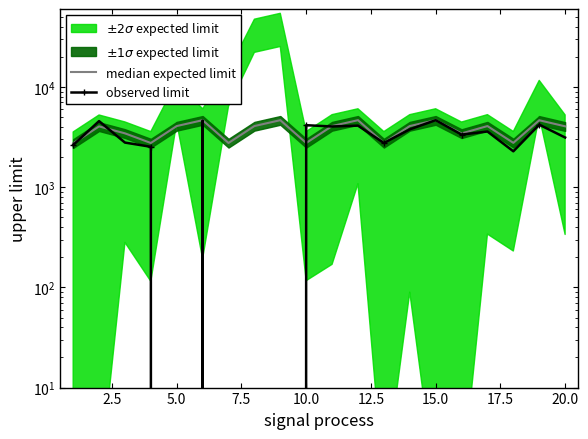

At which label is median expected limit closest to 3699?

5.0